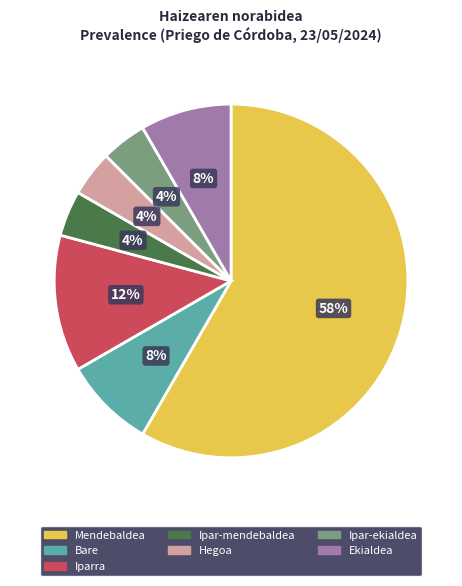

To the nearest percent, what is the average slice percentage?

14%